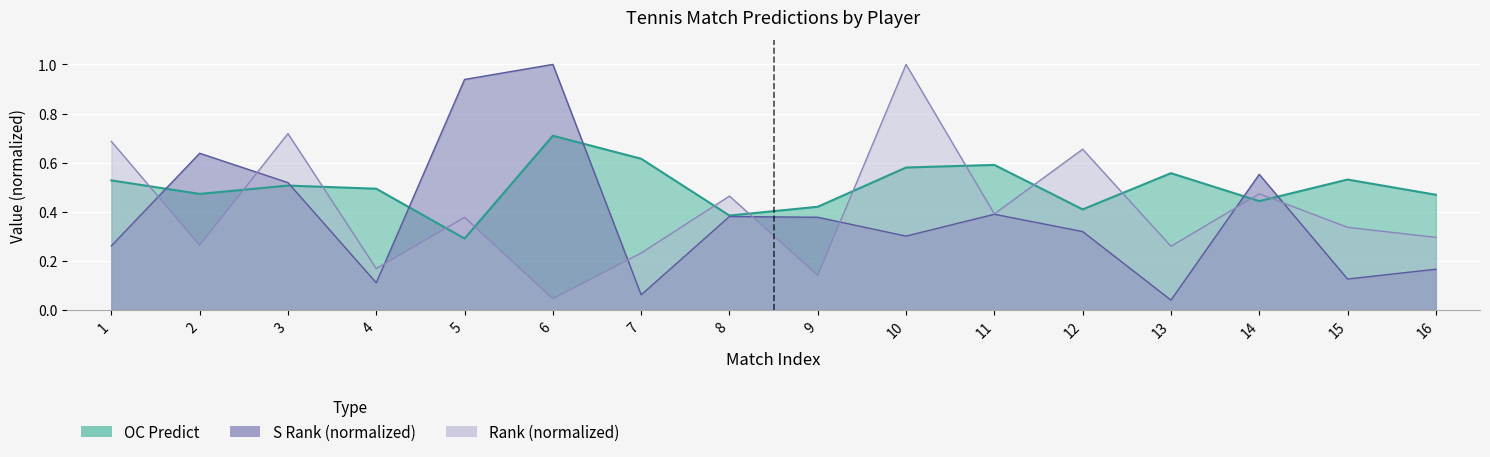

Is the value of Rank at 14 greater than the value of S Rank at 2?

No